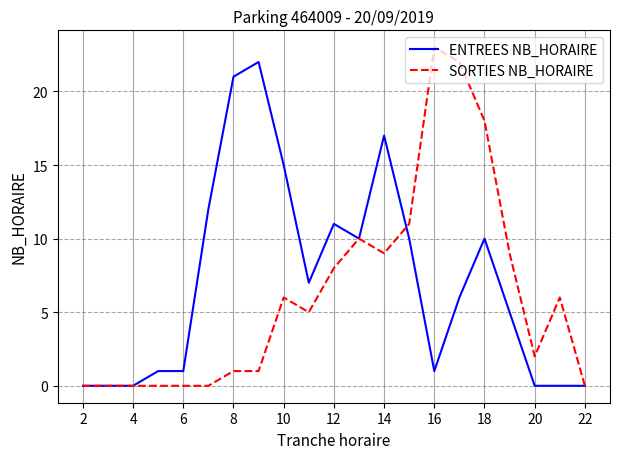

What is the difference between the maximum and minimum values in the ENTREES NB_HORAIRE series?

22